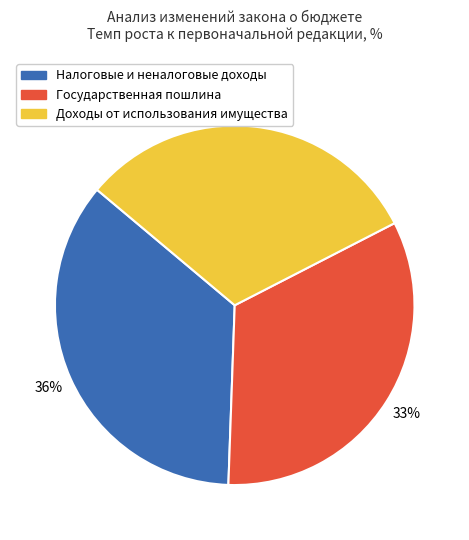

Is there a majority slice in this chart?

No